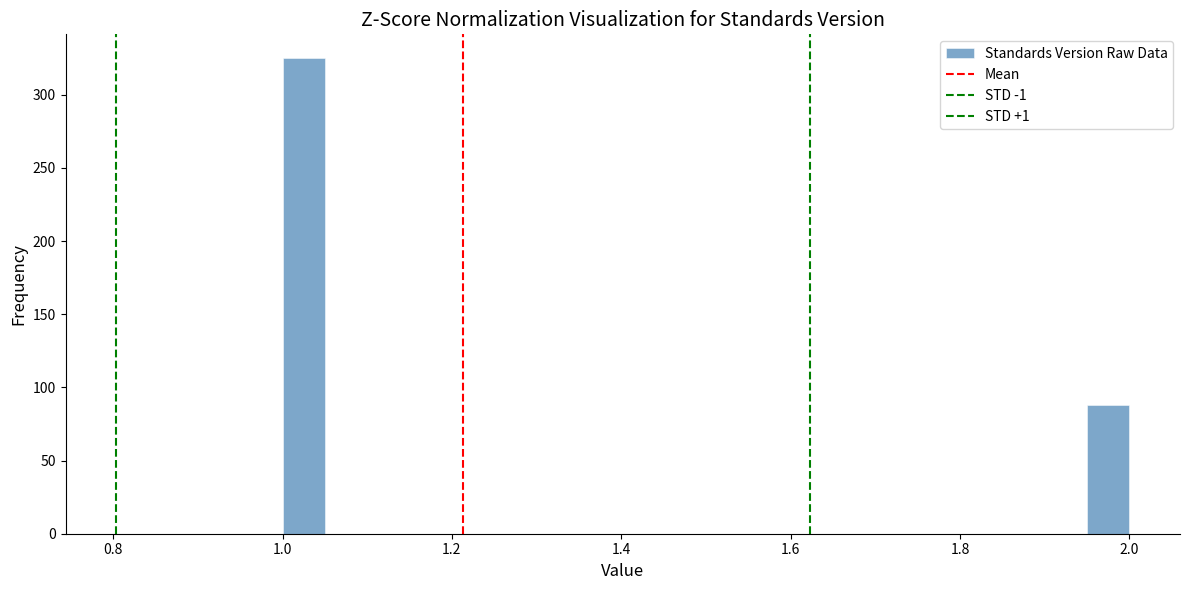

Around what value on the x-axis is the tallest bar? Give the approximate position of its centre, as read against the axis.

1.02